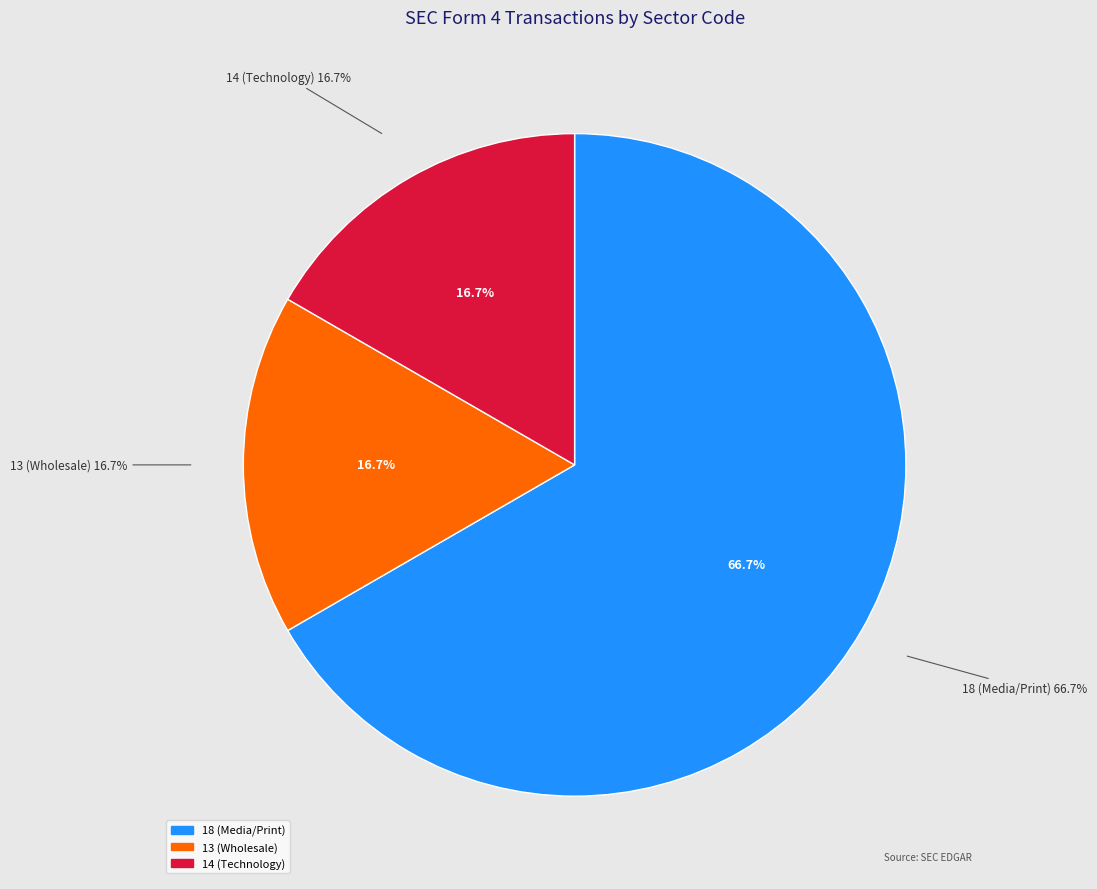

To the nearest percent, what is the combined percentage of Other and 13?

33%